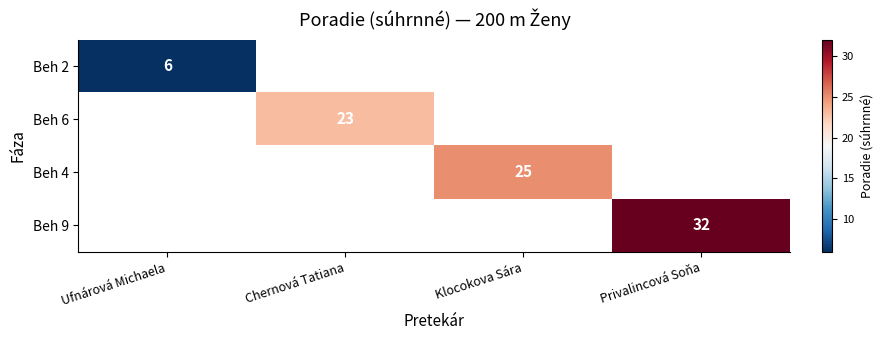

The value of Beh 6 at Chernová Tatiana is 23. True or false?

True